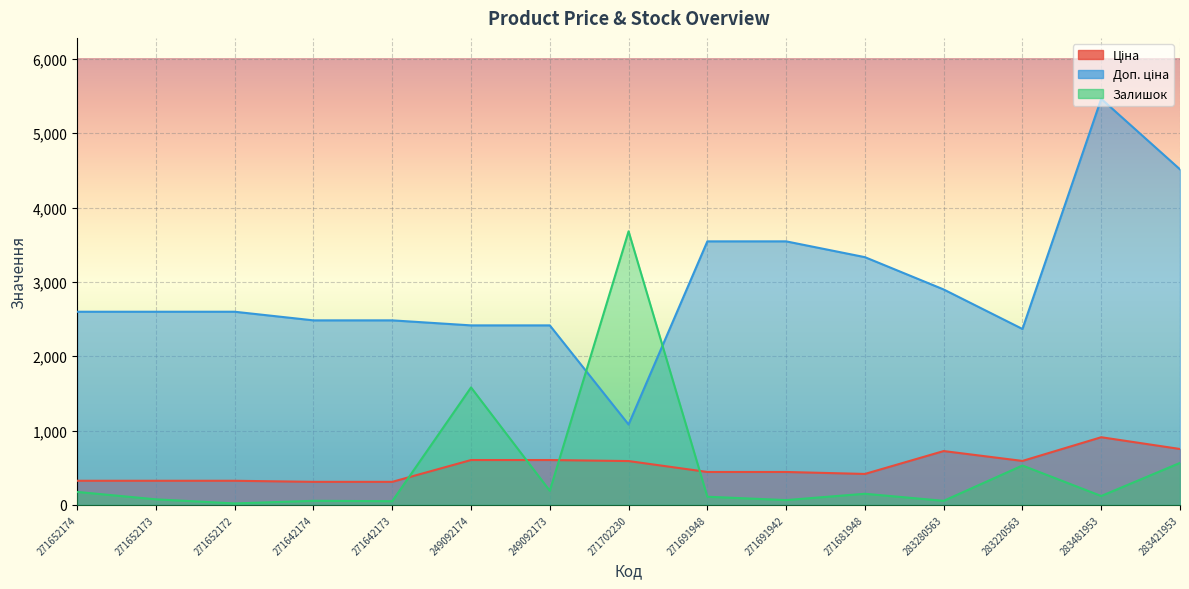

What is the sum of the Ціна values at 283220563 and 249092174?

1195.3